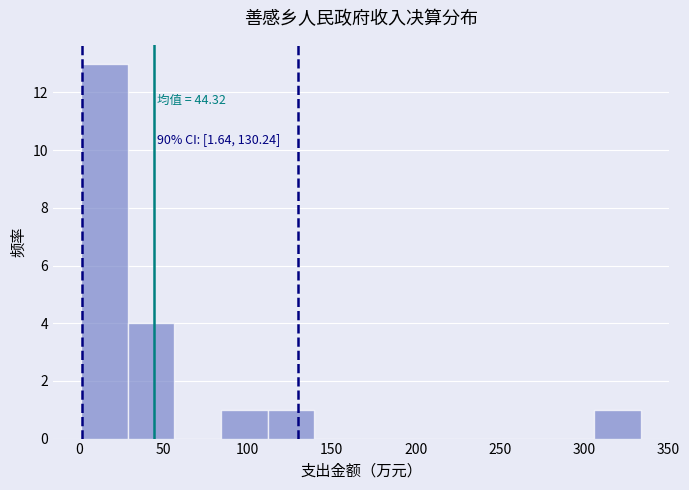

Over which range of the x-axis is the bar tallest?

0 to 30